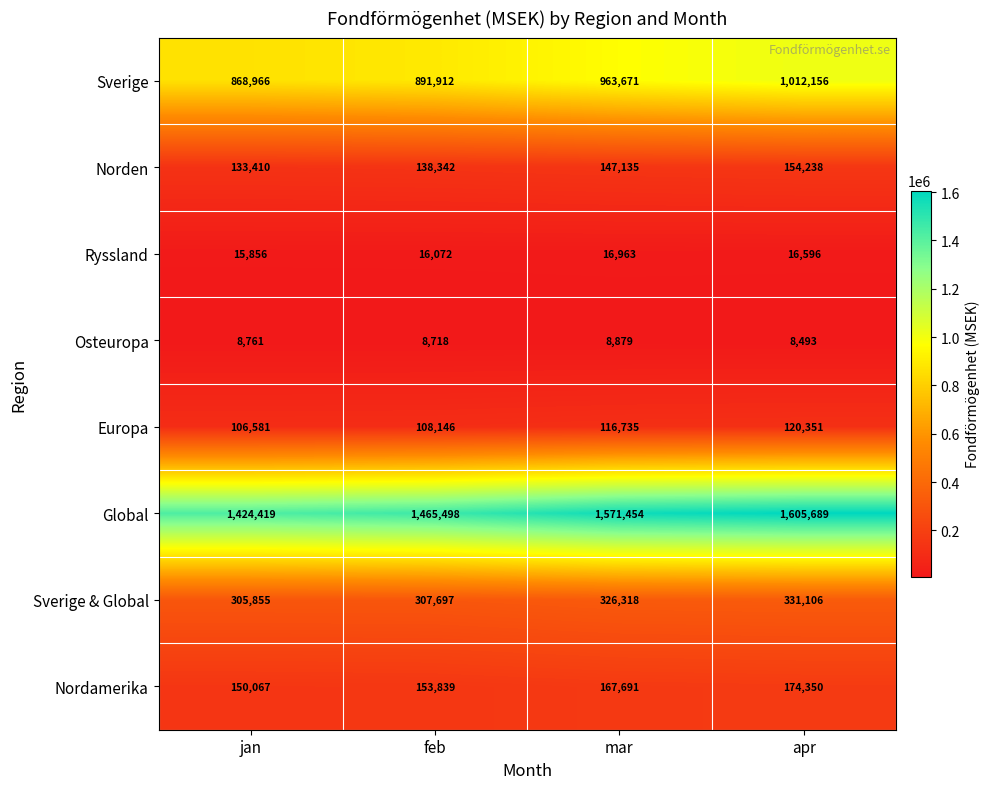

How many series are shown in this chart?

8